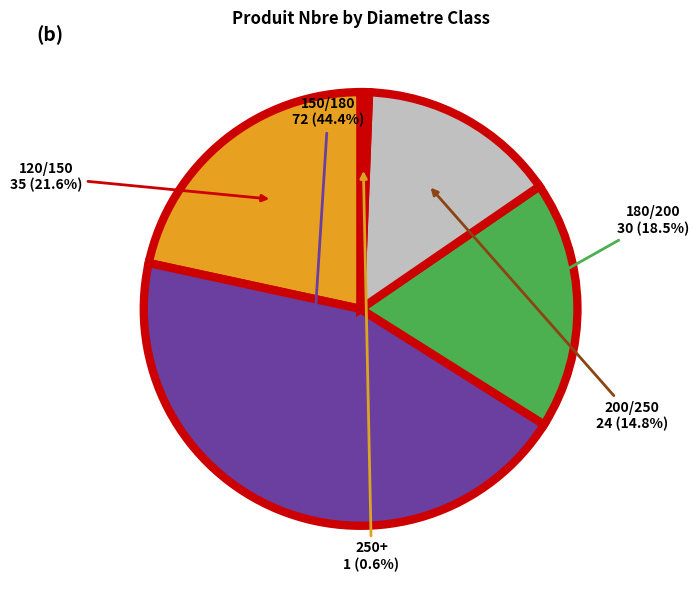

What percentage do 200/250 and 120/150 together represent?

36.4%